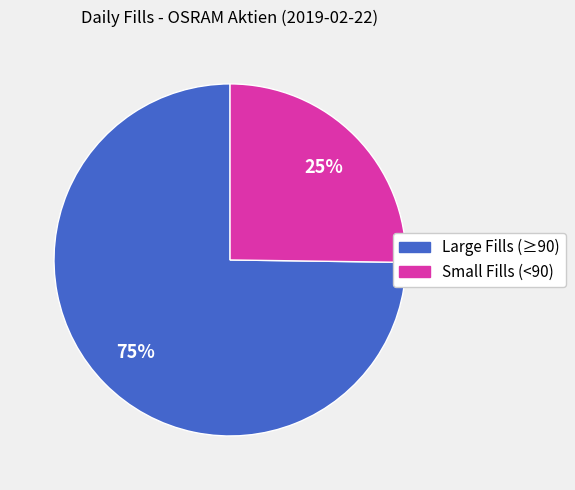

How many slices are in this pie chart?

2